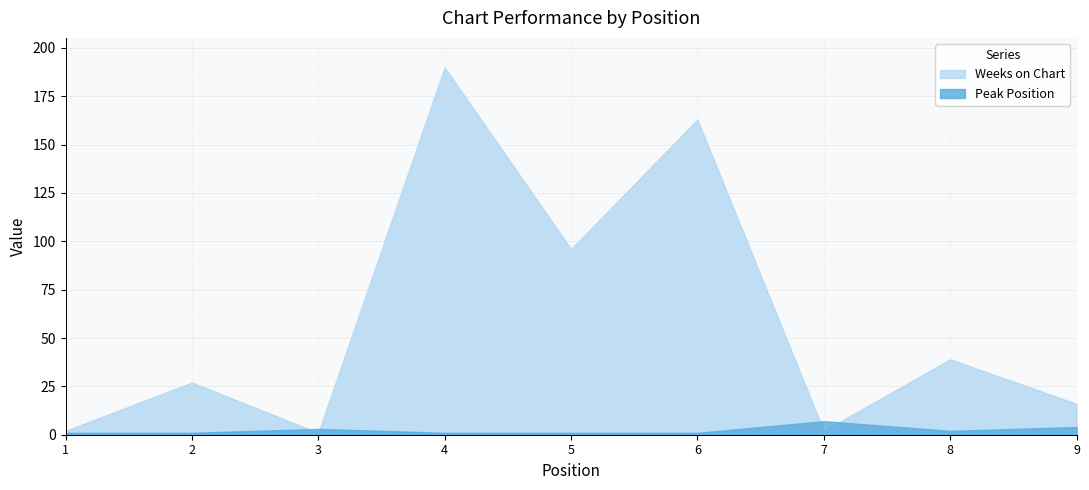

What is the difference between the second highest and second lowest values in the Peak Position series?

3